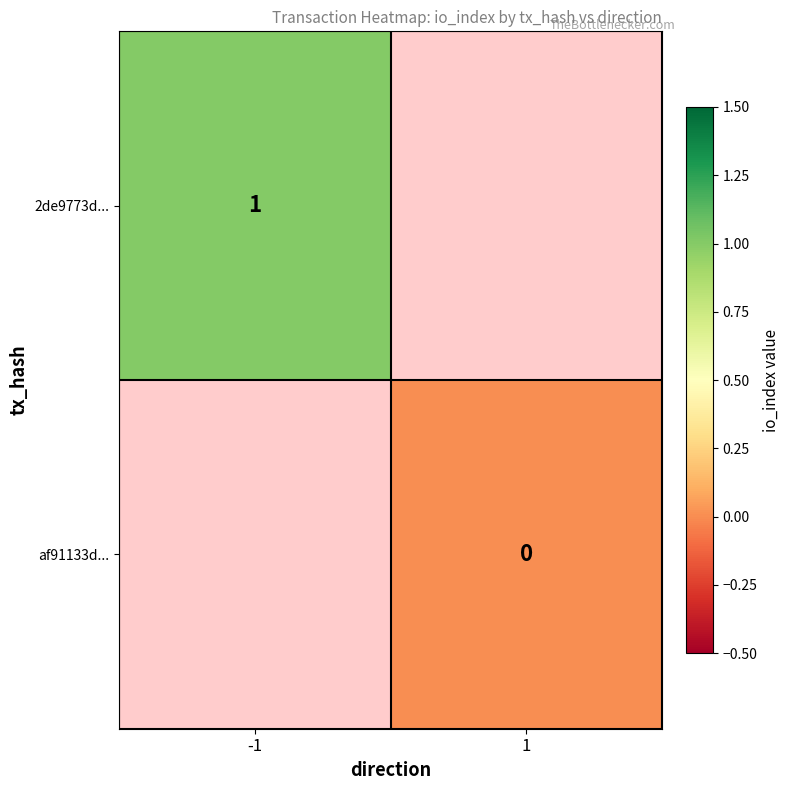

The value of 2de9773d... at -1 is 0. True or false?

False